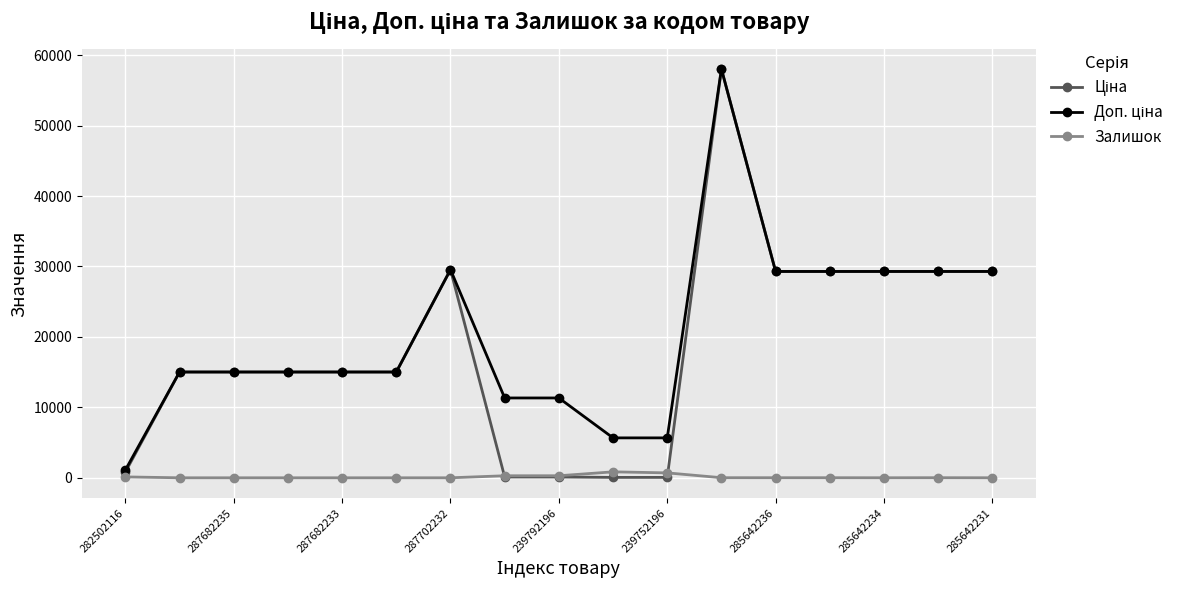

How many values in the Залишок series are below 11?

8